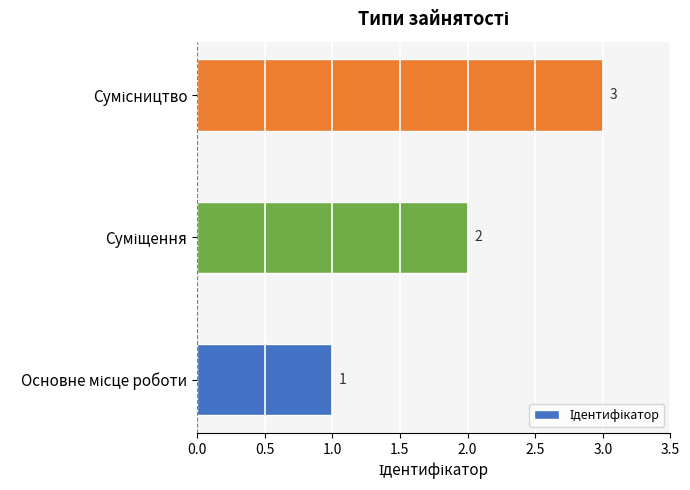

What is the maximum value shown in the chart?

3